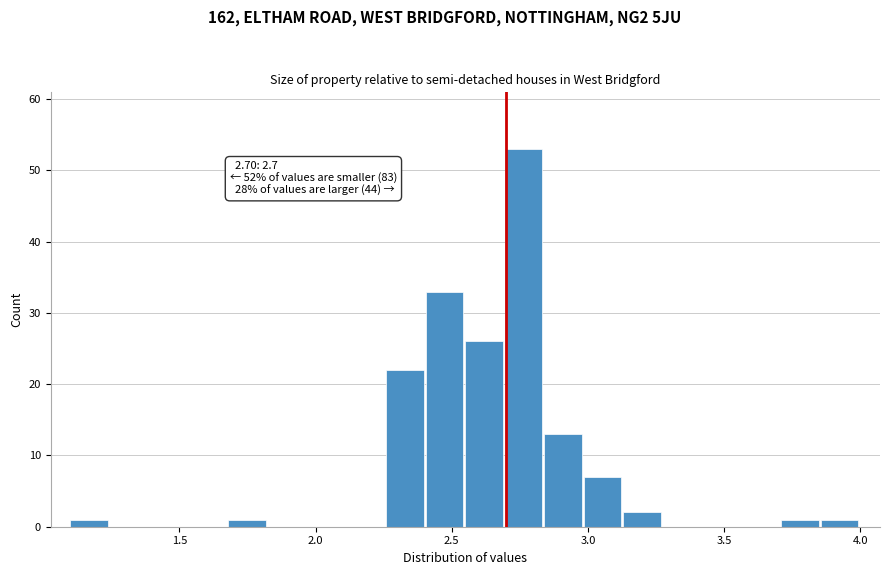

Read against the x-axis, roughly where is the centre of the tallest bar?

2.75